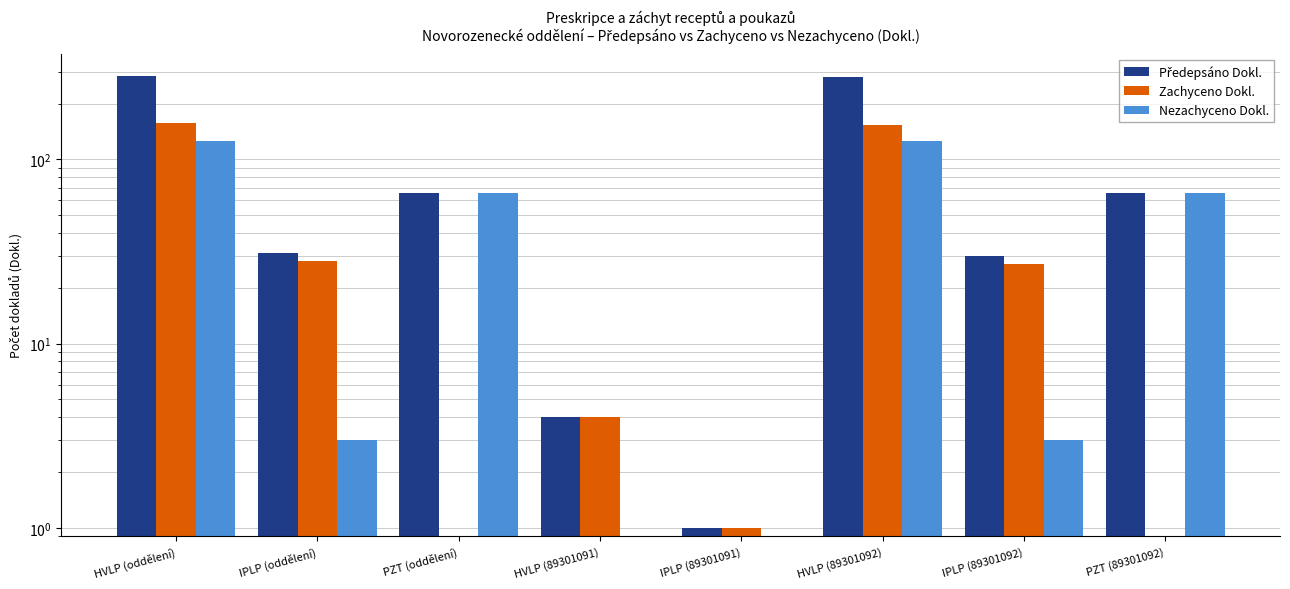

What is the difference between the Předepsáno Dokl. values at HVLP (89301092) and HVLP (89301091)?

275